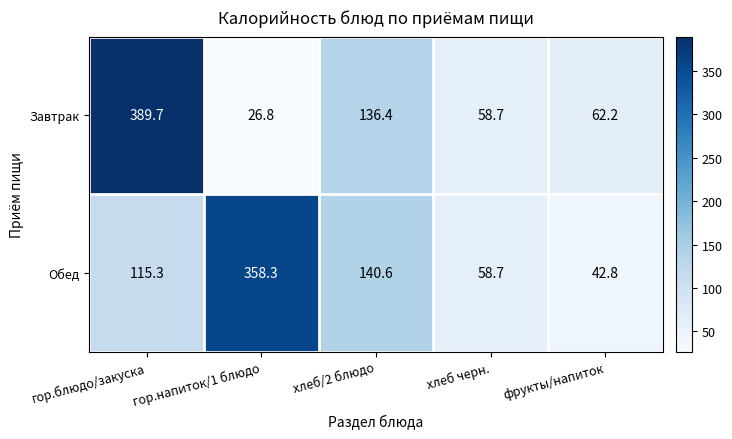

What is the total value across all series at хлеб/2 блюдо?

277.0